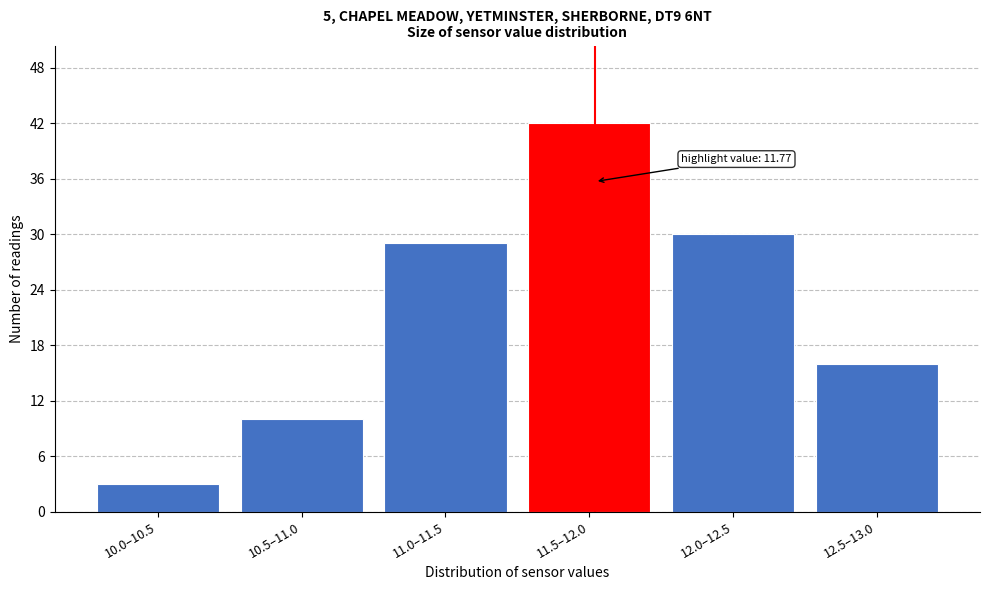

Reading right to left, extract all data points from this chart.

12.5–13.0=16	12.0–12.5=30	11.5–12.0=42	11.0–11.5=29	10.5–11.0=10	10.0–10.5=3